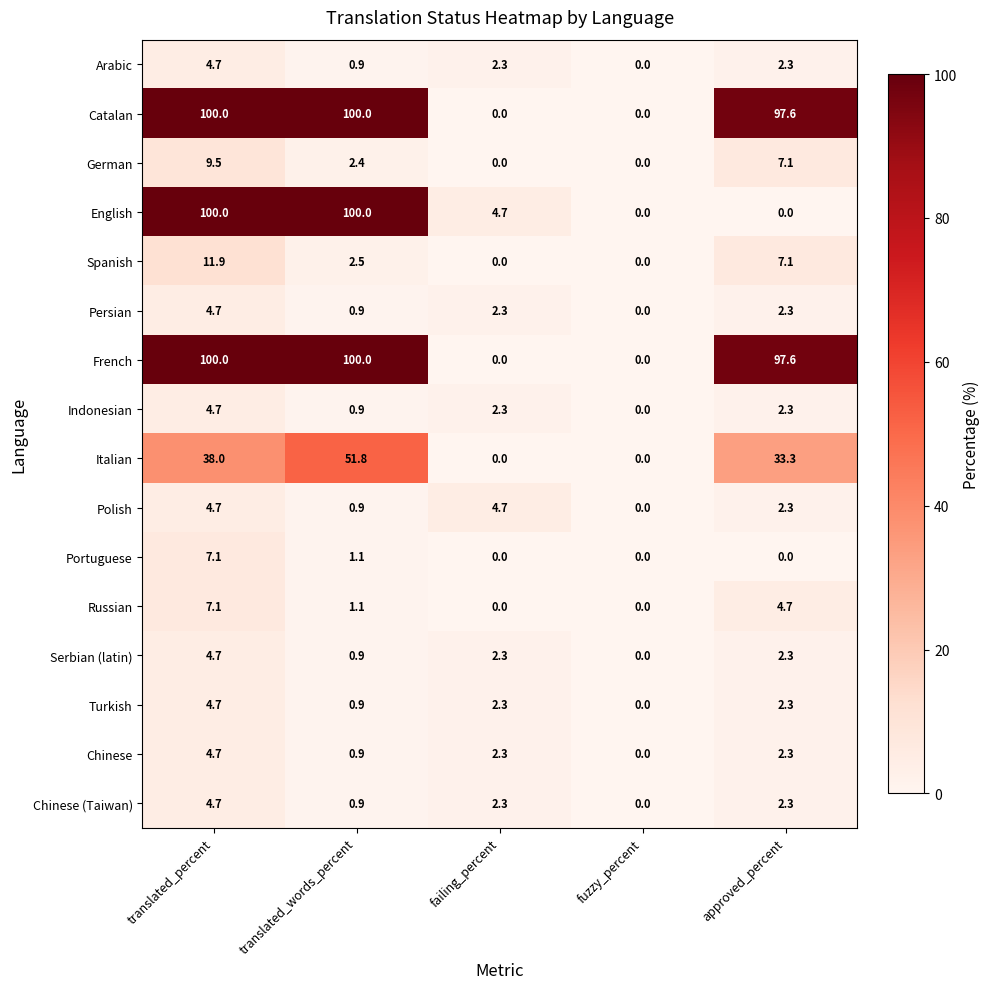

Where does the Spanish series first go above 2?

translated_percent